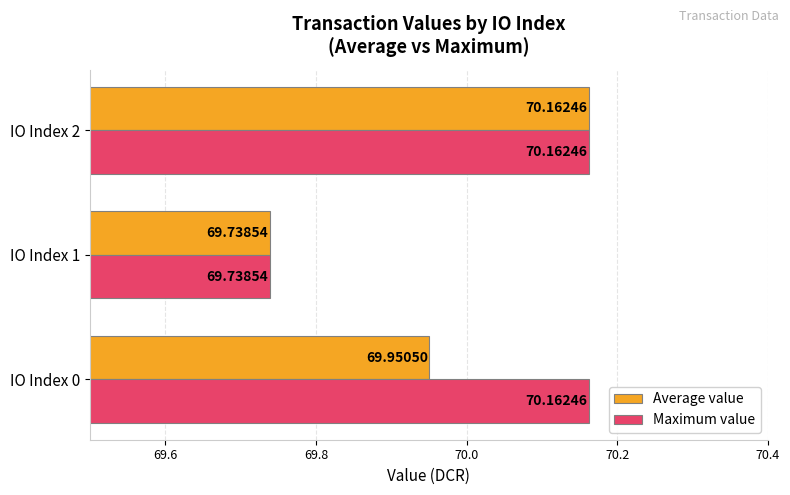

Which series has the largest total across all categories?

Maximum value